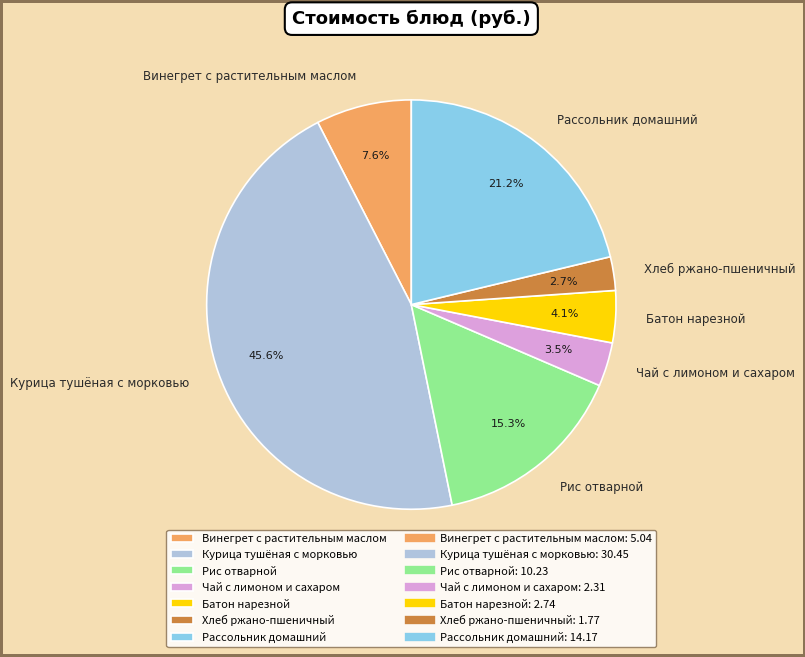

The Рассольник домашний slice represents 21% of the pie. True or false?

True